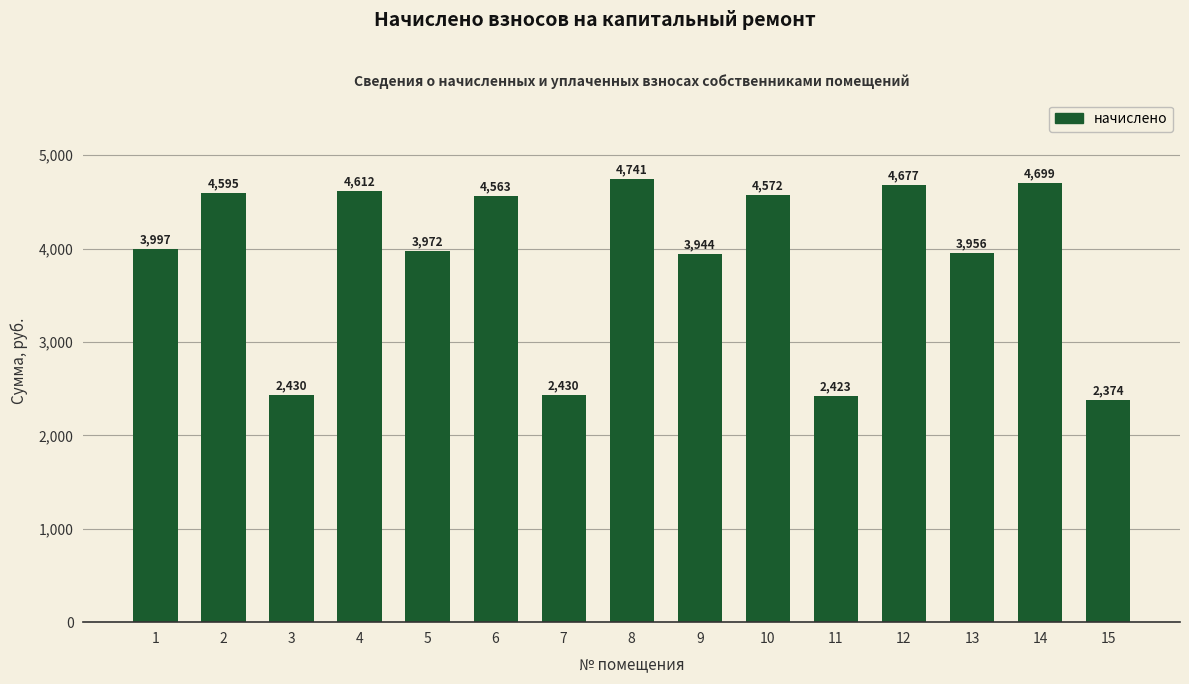

What is the value of the 5th bar from the left?

3972.0